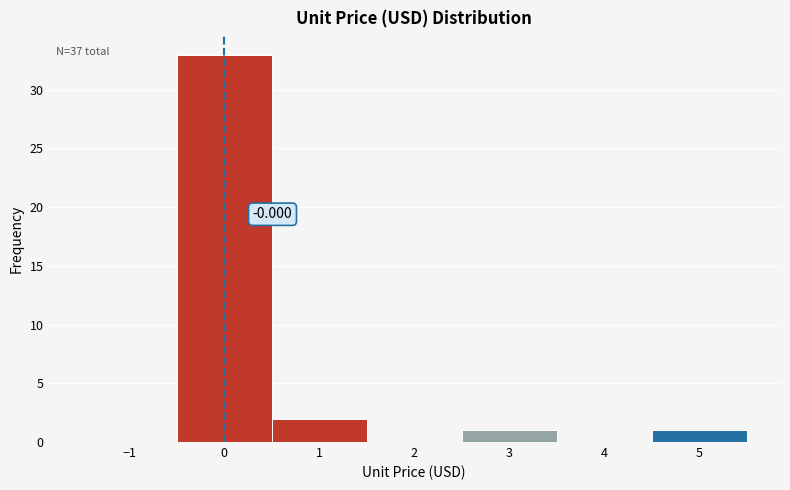

Over which range of the x-axis is the bar tallest?

-0.5 to 0.5